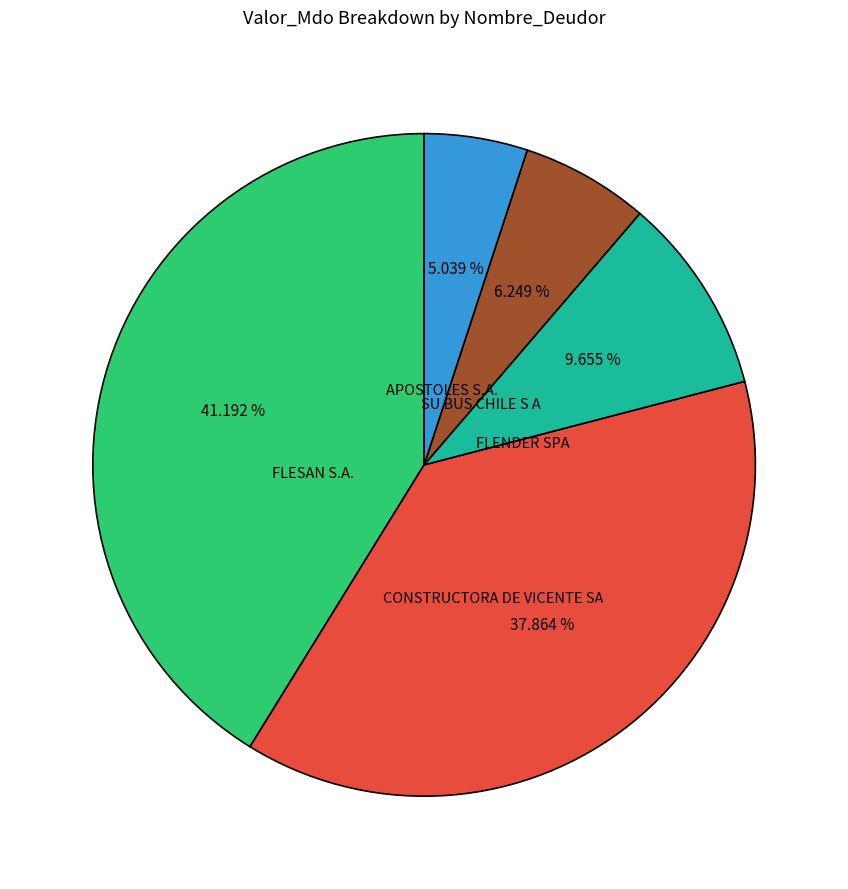

Does any single category account for the majority?

No